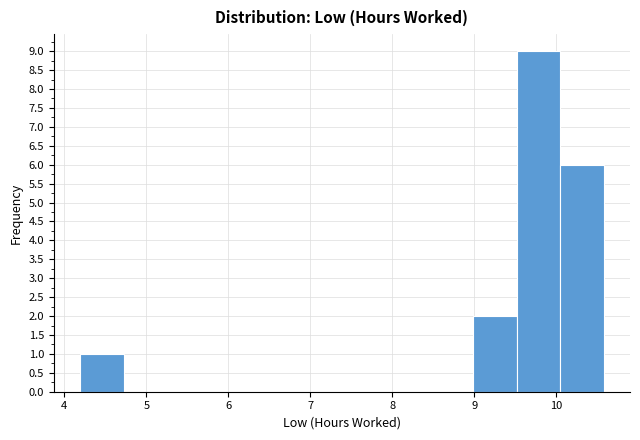

How tall is the bar that spans 9.0 to 9.5 on the x-axis? Neither the bar edges nor the heights are printed on the chart, so give them approximately, as read against the axes.

2